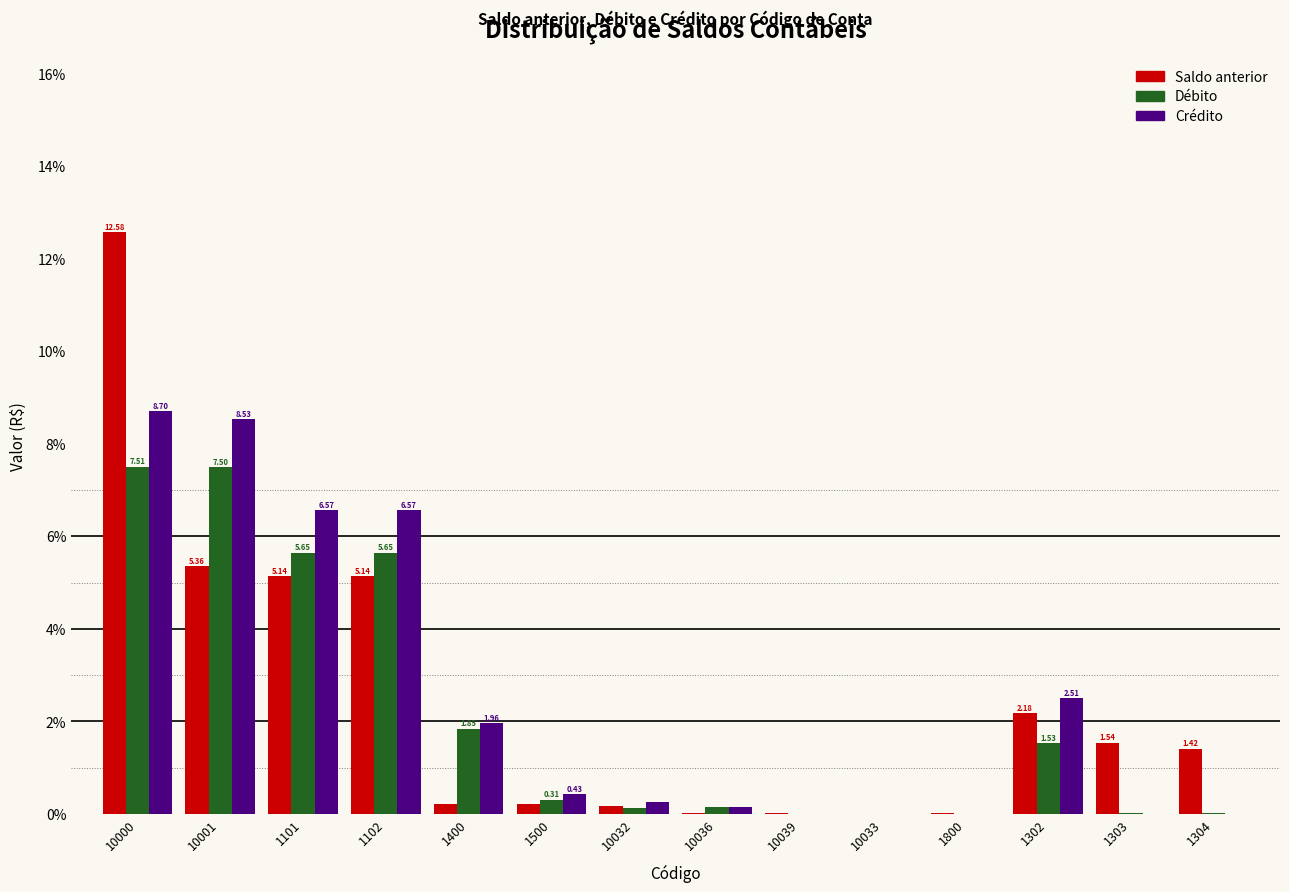

Between 1500 and 1800, which series saw the biggest shift?

Crédito